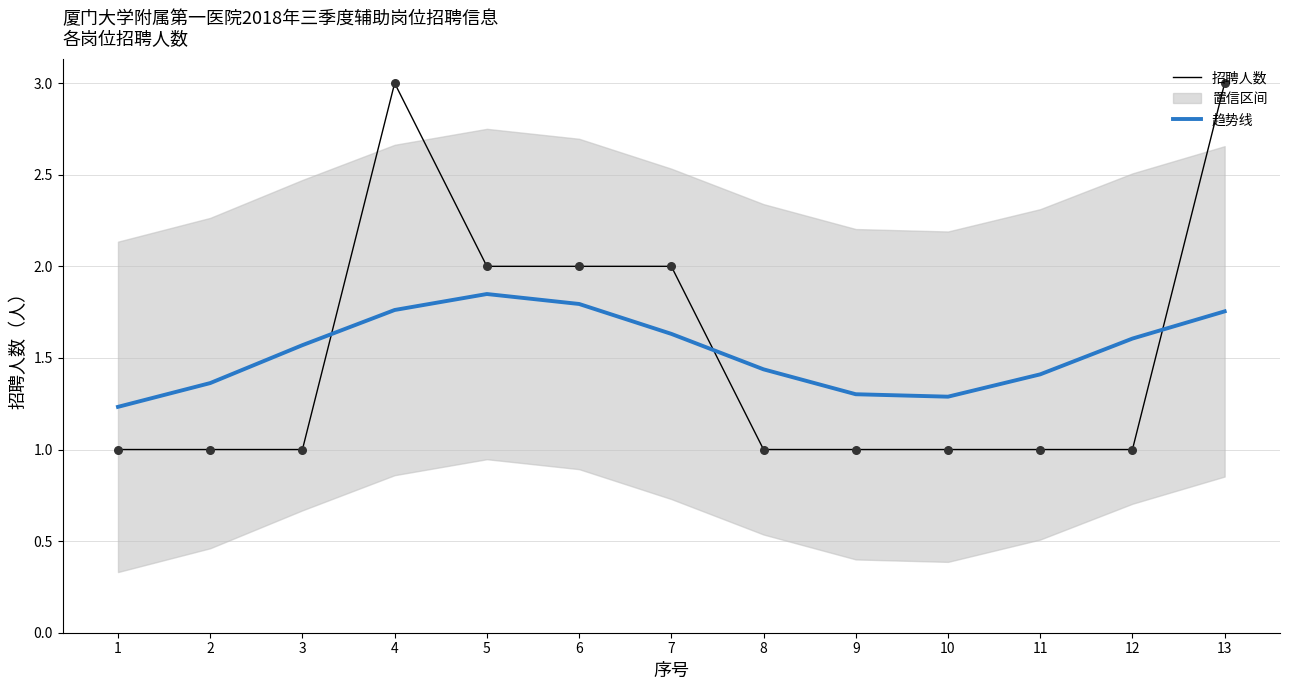

At which category is the sum across all series the highest?

4